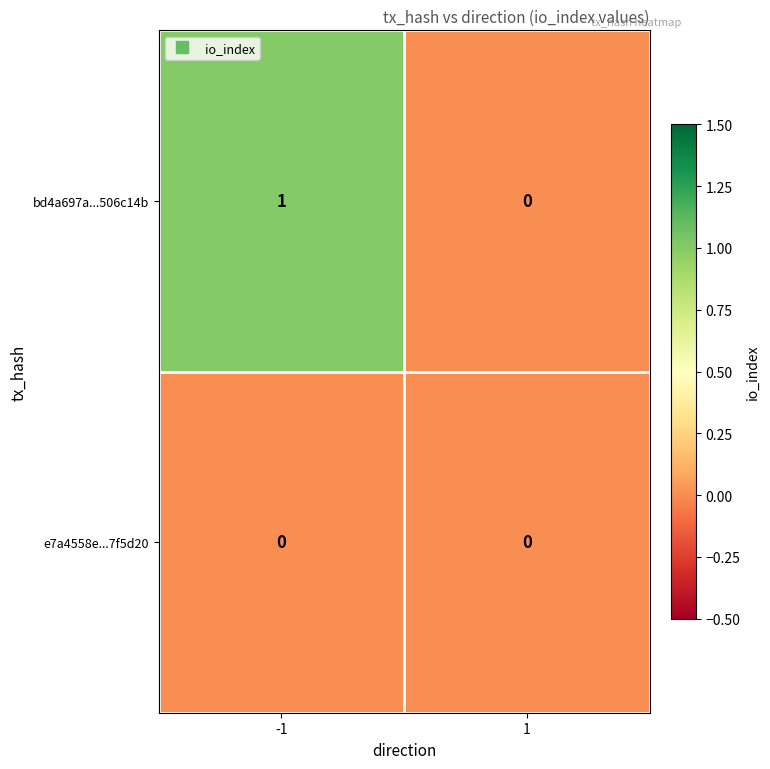

Reading right to left, list all the values displayed in this chart.

bd4a697a...506c14b: 0	1
e7a4558e...7f5d20: 0	0